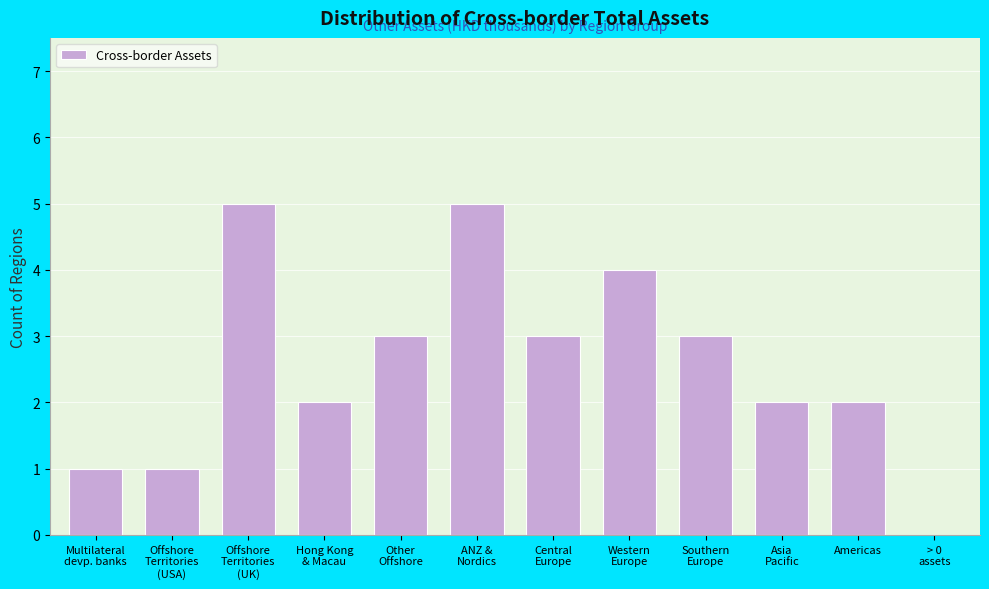

What is the sum of all values?

31